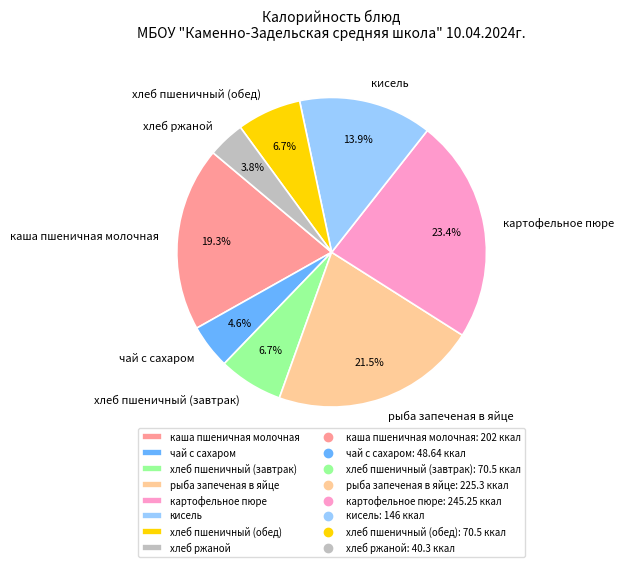

Is there a majority slice in this chart?

No